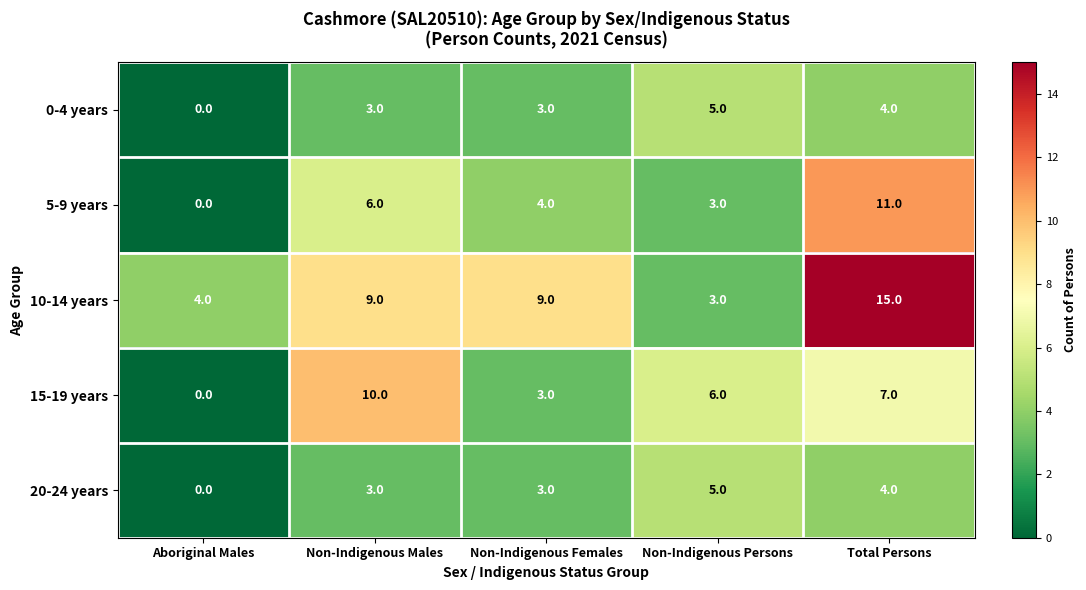

What is the maximum value shown in the chart?

15